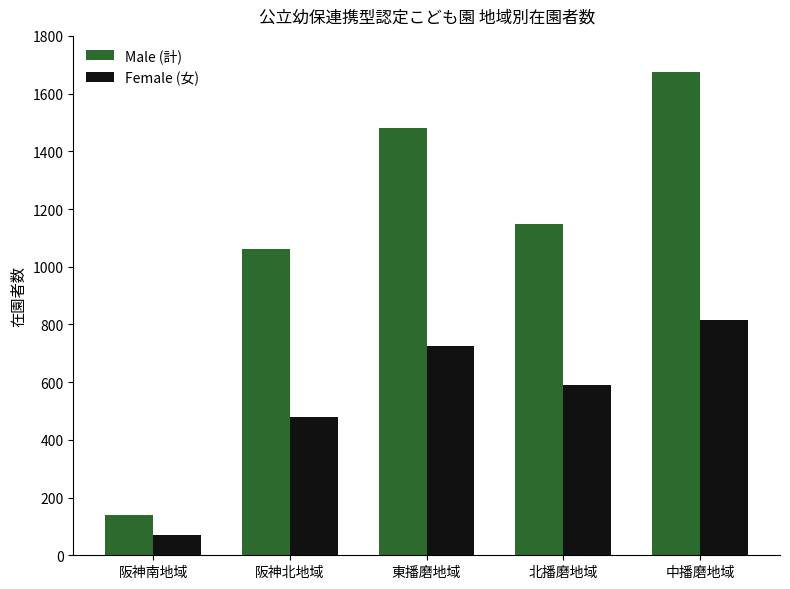

Reading left to right, transcribe all the data shown in this chart.

Male (計): 140	1062	1482	1148	1674
Female (女): 69	480	726	590	815